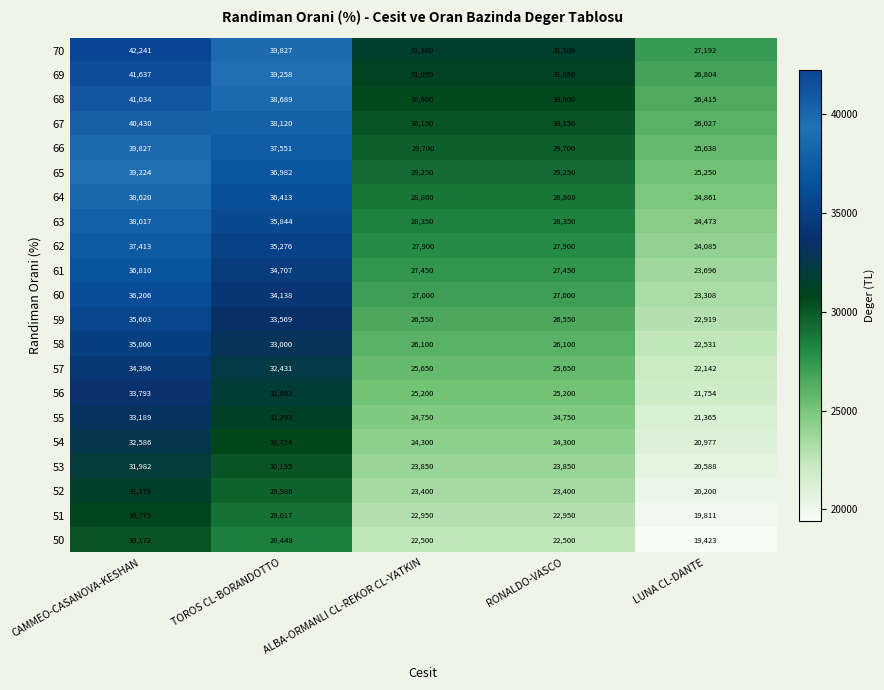

At which label does 53 reach its minimum?

LUNA CL-DANTE